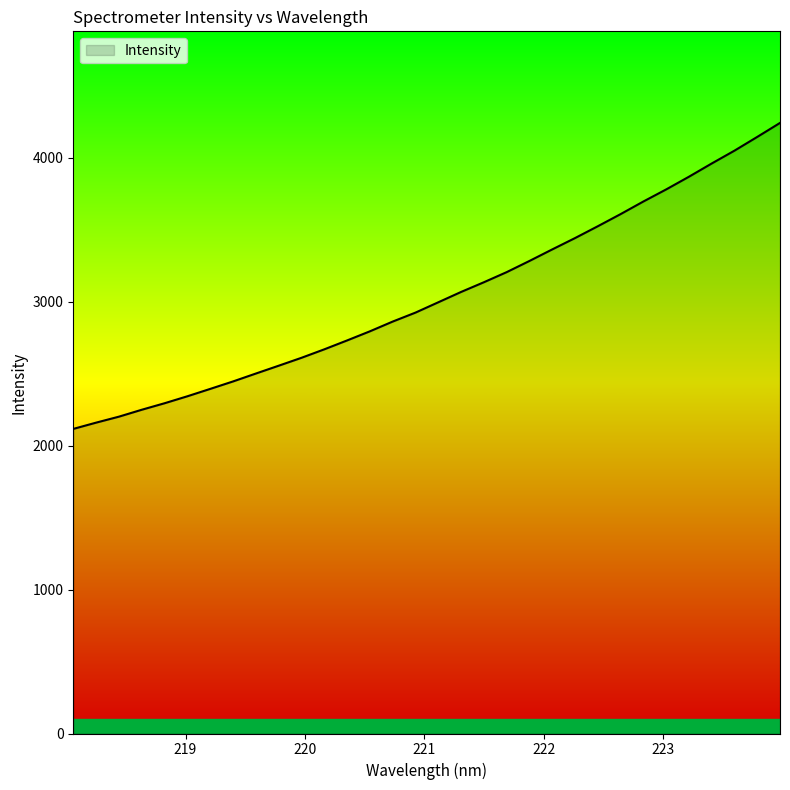

How many values are below 2996?

16